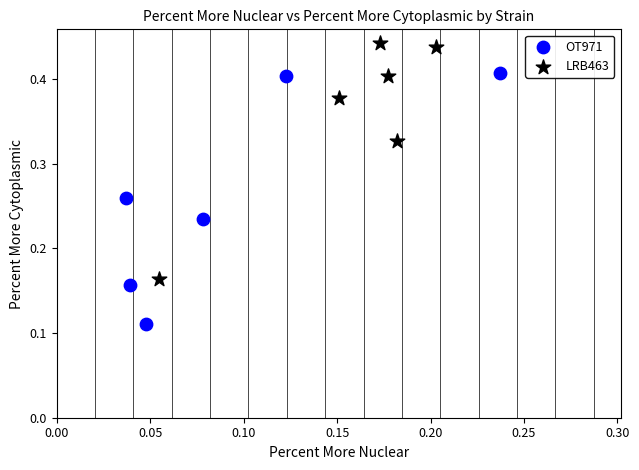

Which series reaches the minimum Y coordinate?

OT971